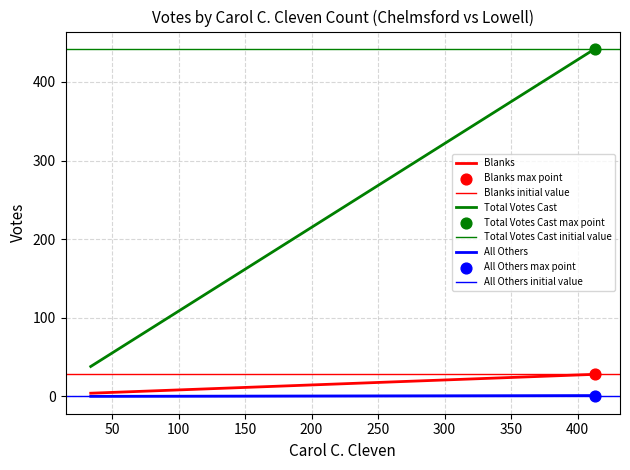

Which series reaches the maximum Y coordinate?

Total Votes Cast max point